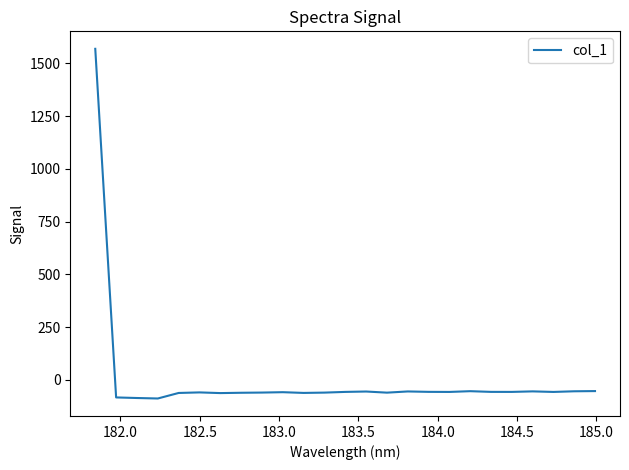

What is the smallest value displayed?

-88.7